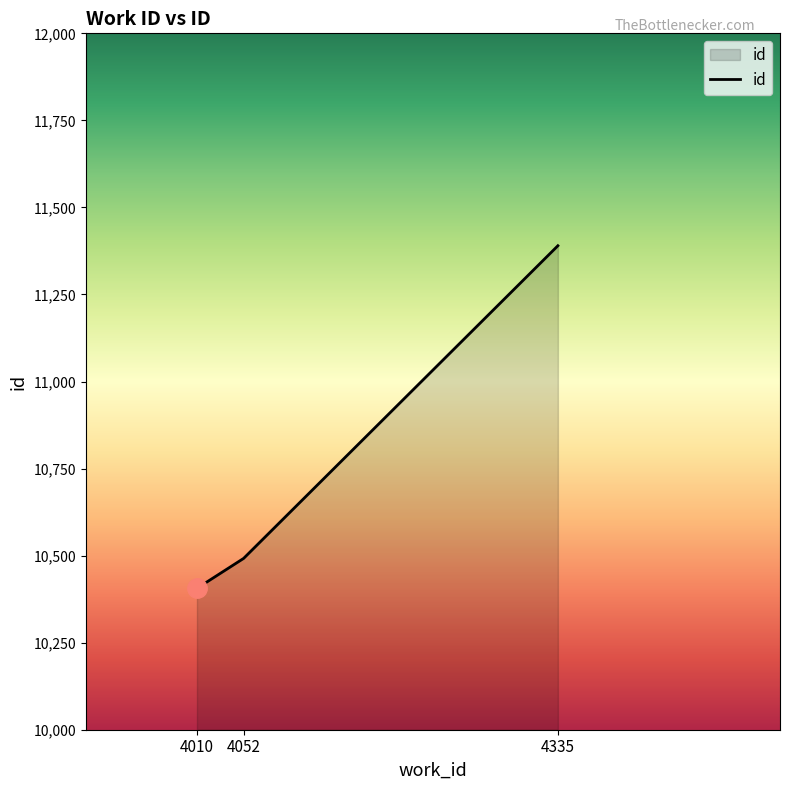

Reading left to right, list all the values displayed in this chart.

10406	10492	11390